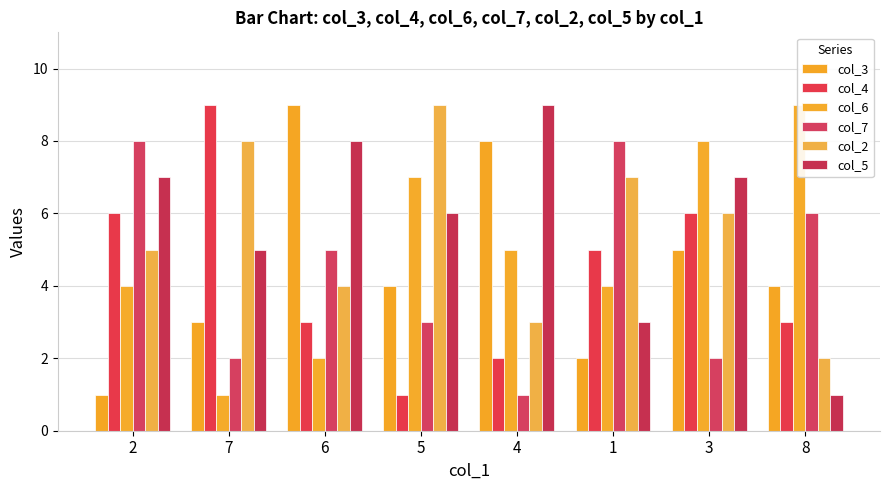

What is the value of the col_3 bar at the 4th from the left?

4